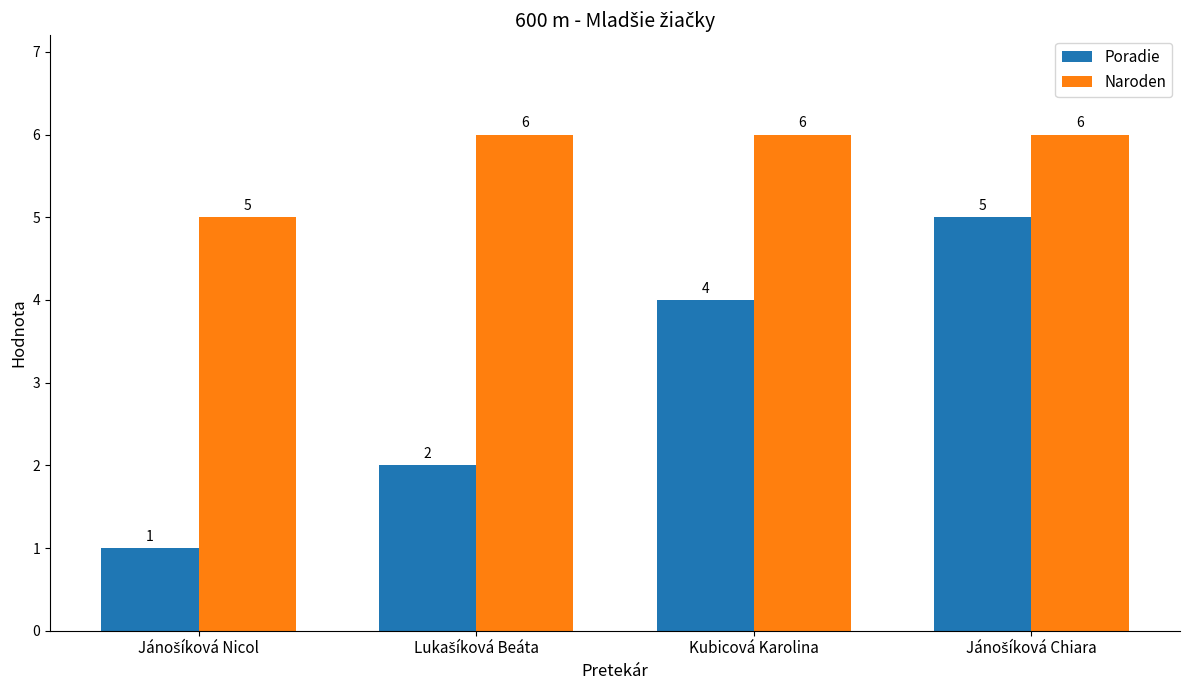

What is the sum of all Naroden values?

23